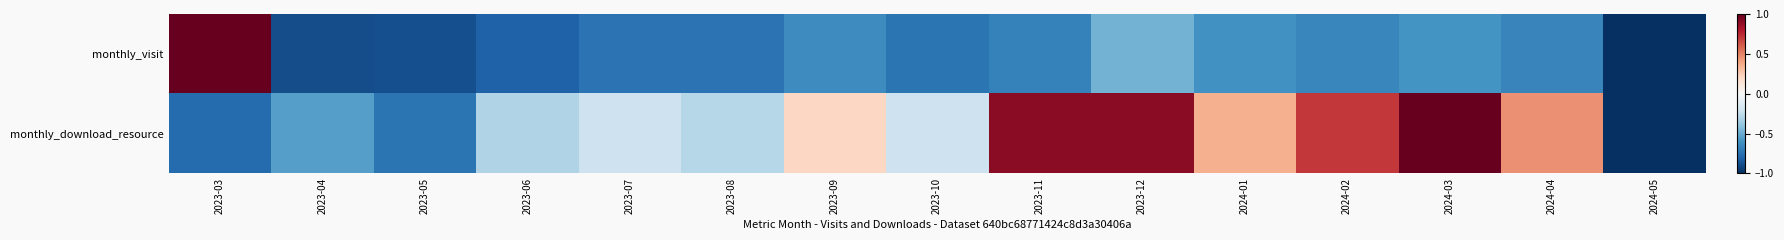

Reading right to left, extract all data points from this chart.

monthly_visit: 2024-05=-1.0	2024-04=-0.7	2024-03=-0.6	2024-02=-0.7	2024-01=-0.6	2023-12=-0.5	2023-11=-0.7	2023-10=-0.7	2023-09=-0.6	2023-08=-0.7	2023-07=-0.7	2023-06=-0.8	2023-05=-0.9	2023-04=-0.9	2023-03=1.0
monthly_download_resource: 2024-05=-1.0	2024-04=0.5	2024-03=1.0	2024-02=0.7	2024-01=0.4	2023-12=0.9	2023-11=0.9	2023-10=-0.2	2023-09=0.2	2023-08=-0.3	2023-07=-0.2	2023-06=-0.3	2023-05=-0.7	2023-04=-0.6	2023-03=-0.8